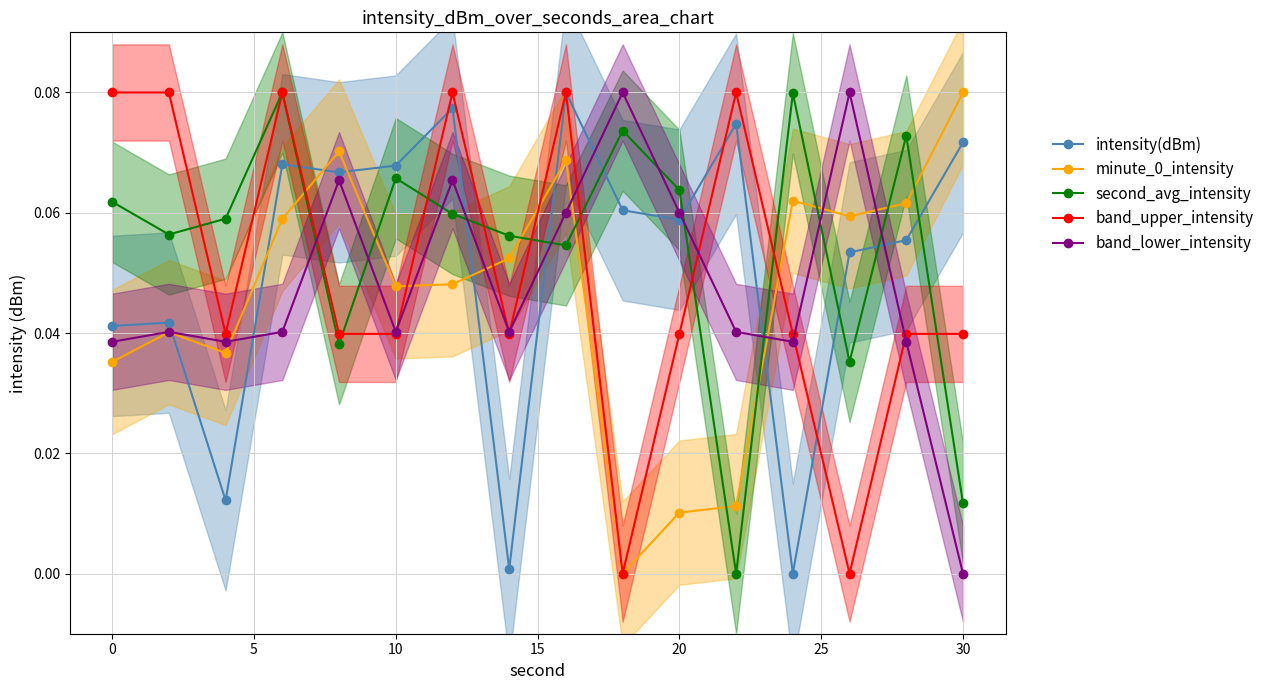

Which series has the largest total across all categories?

second_avg_intensity